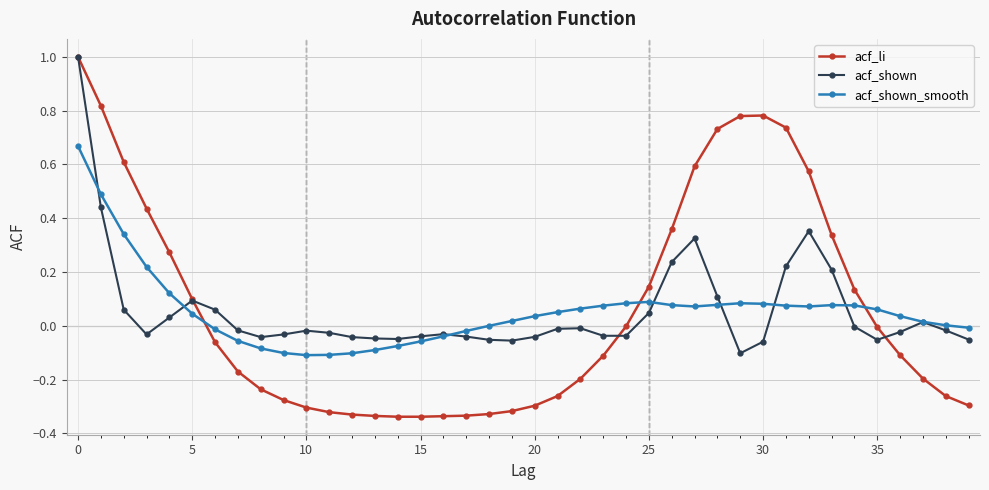

What is the maximum value for acf_li?

1.0